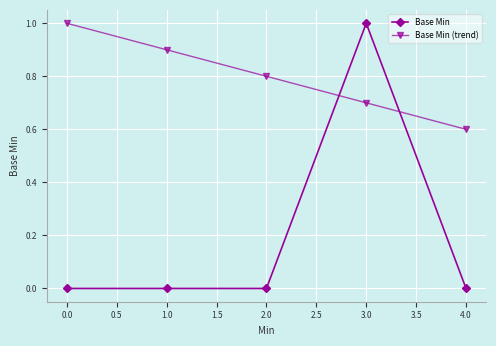

Reading left to right, what are all the values shown in this chart?

Base Min: 0.0=0.0	1.0=0.0	2.0=0.0	3.0=1.0	4.0=0.0
Base Min (trend): 0.0=1.0	1.0=0.9	2.0=0.8	3.0=0.7	4.0=0.6